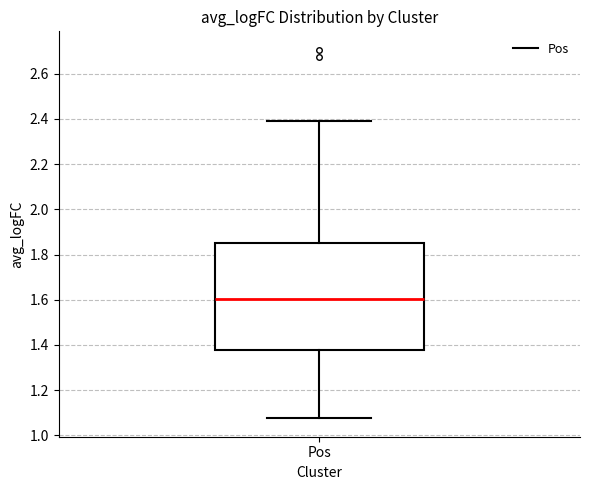

Transcribe this box plot: give where the median line is, the range the box spans, and where the two whiskers end, as read against the y-axis. The values are not printed on the chart, so give them approximately, as read against the axis.

median 1.60, box 1.38 to 1.86, whiskers 1.08 to 2.40